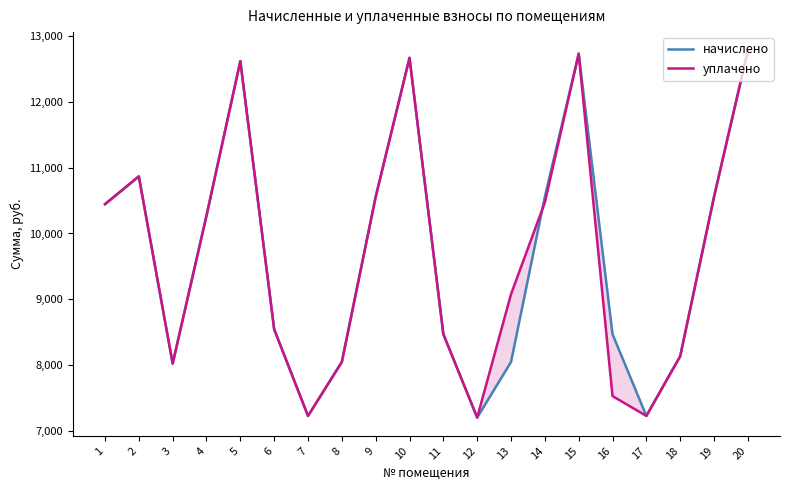

What is the sum of the уплачено values at 10 and 16?

20197.7